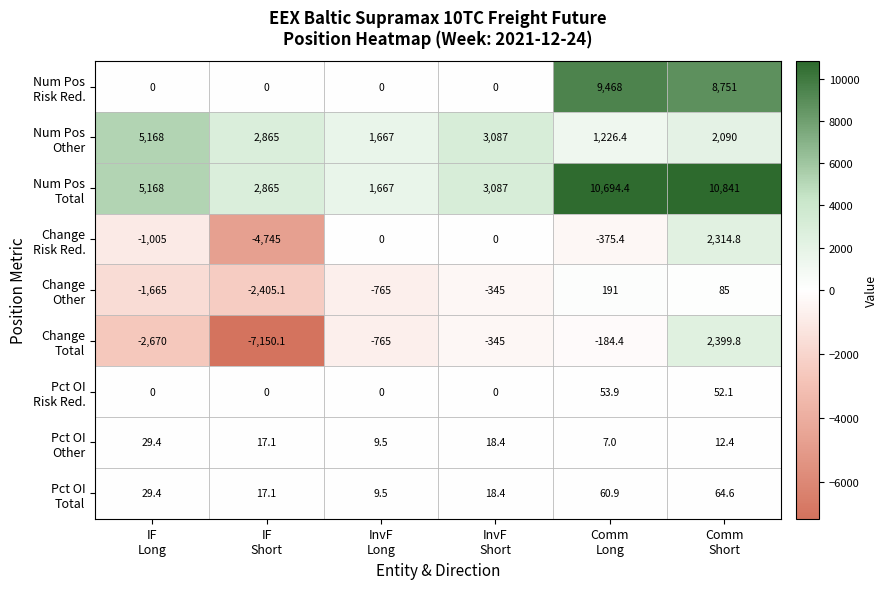

What is the minimum value shown in the chart?

-7150.1